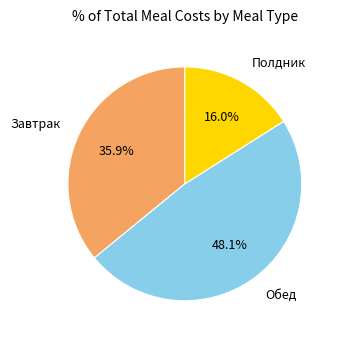

Do Полдник and Обед together represent more than half of the pie?

Yes